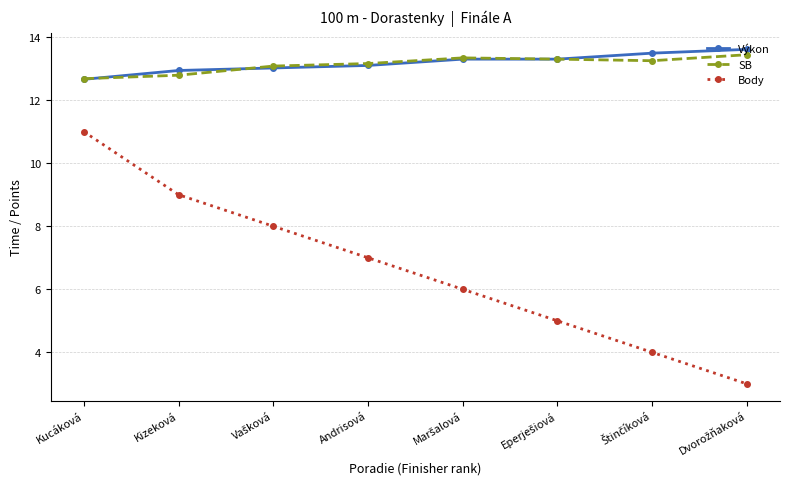

What is the difference between the Body values at Andrisová and Kucáková?

4.0